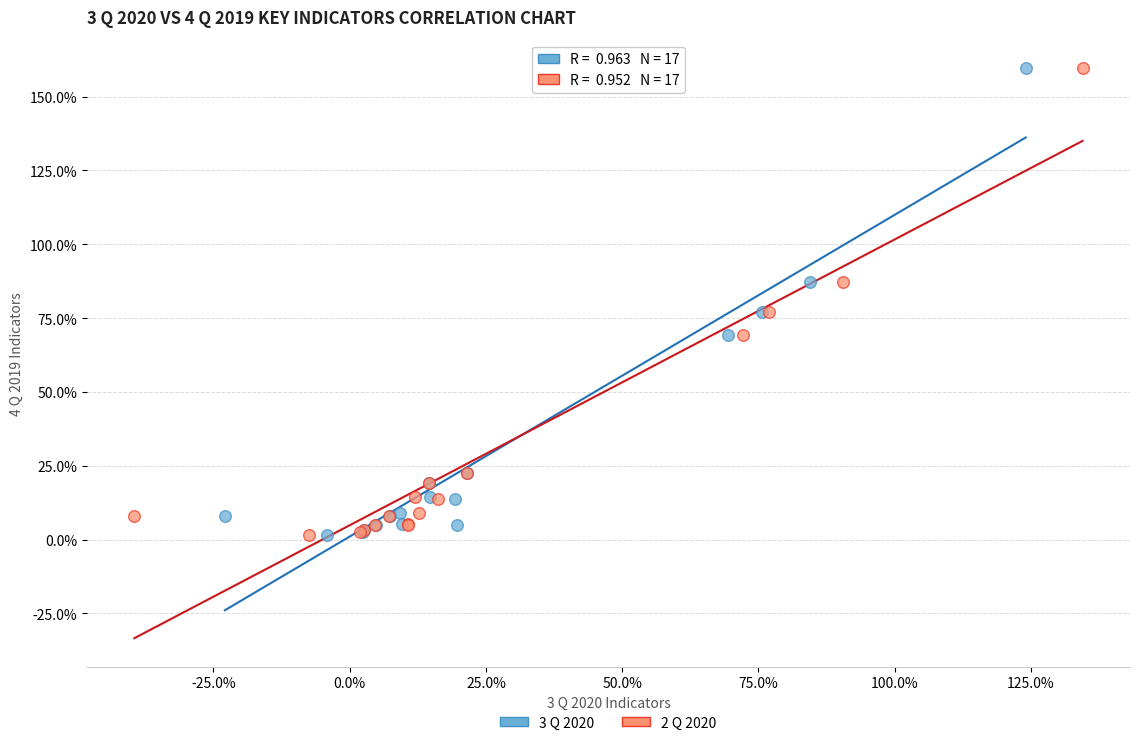

What are all the series names shown in the legend?

3 Q 2020, 2 Q 2020